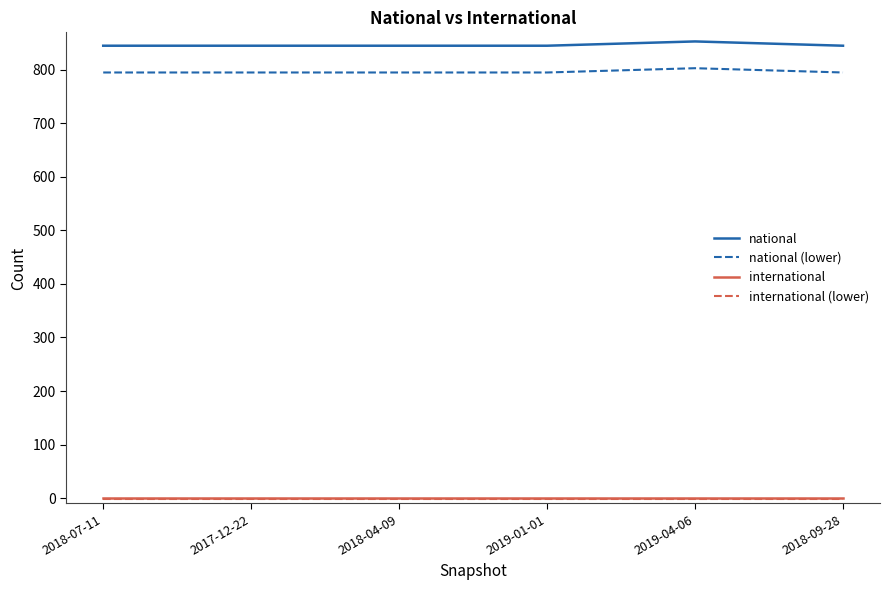

The value of international at 2019-01-01 is 0. True or false?

True